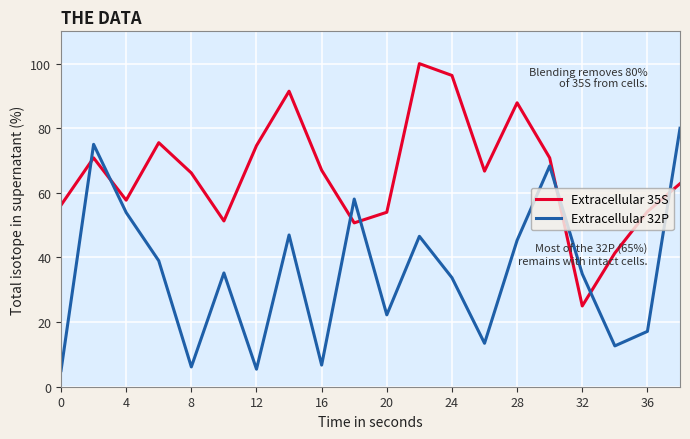

How many intersections are there between Extracellular 32P and Extracellular 35S?

7